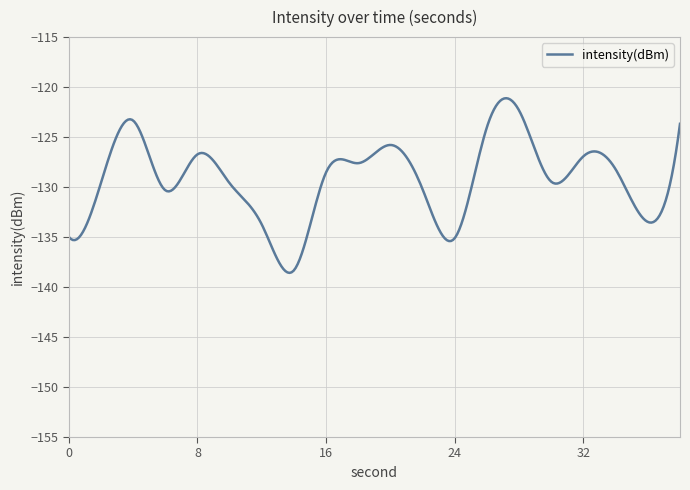

What is the difference between the maximum and minimum values?

17.5